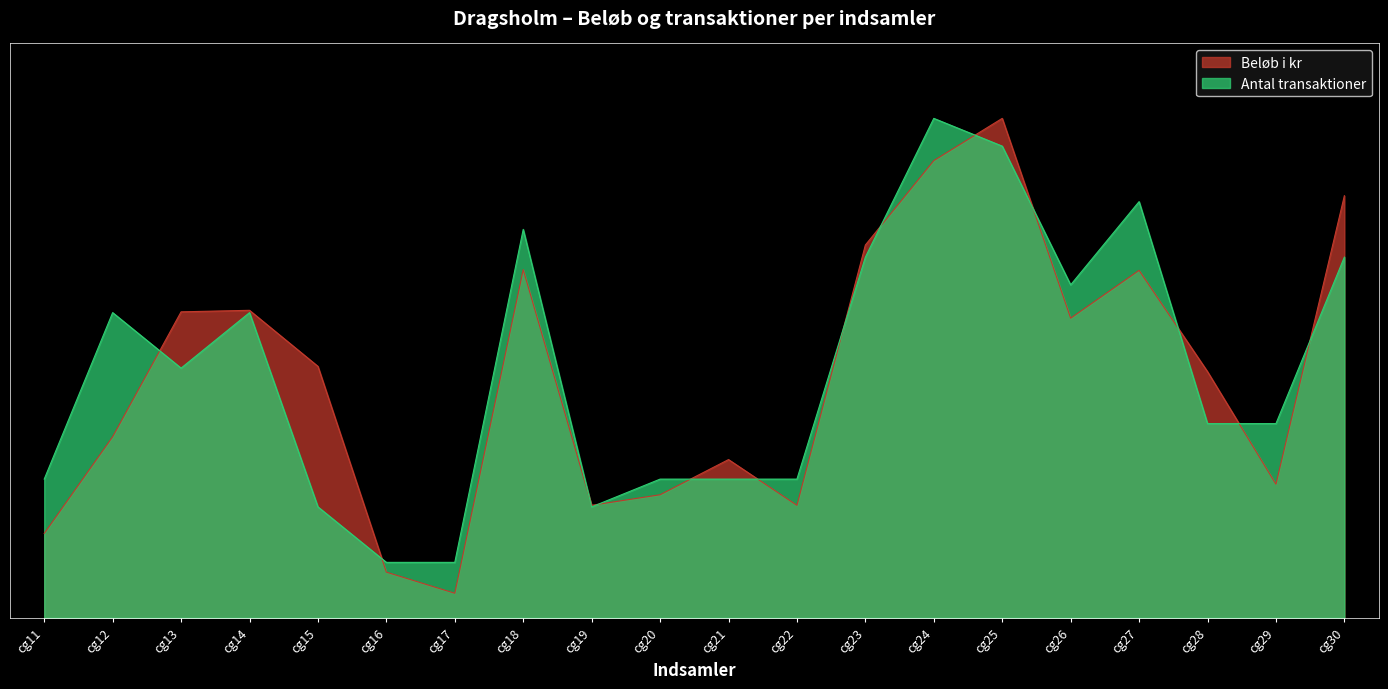

Reading left to right, list all the values displayed in this chart.

Beløb i kr: 0.2	0.4	0.6	0.6	0.5	0.1	0.0	0.7	0.2	0.2	0.3	0.2	0.7	0.9	1.0	0.6	0.7	0.5	0.3	0.8
Antal transaktioner: 0.3	0.6	0.5	0.6	0.2	0.1	0.1	0.8	0.2	0.3	0.3	0.3	0.7	1.0	0.9	0.7	0.8	0.4	0.4	0.7